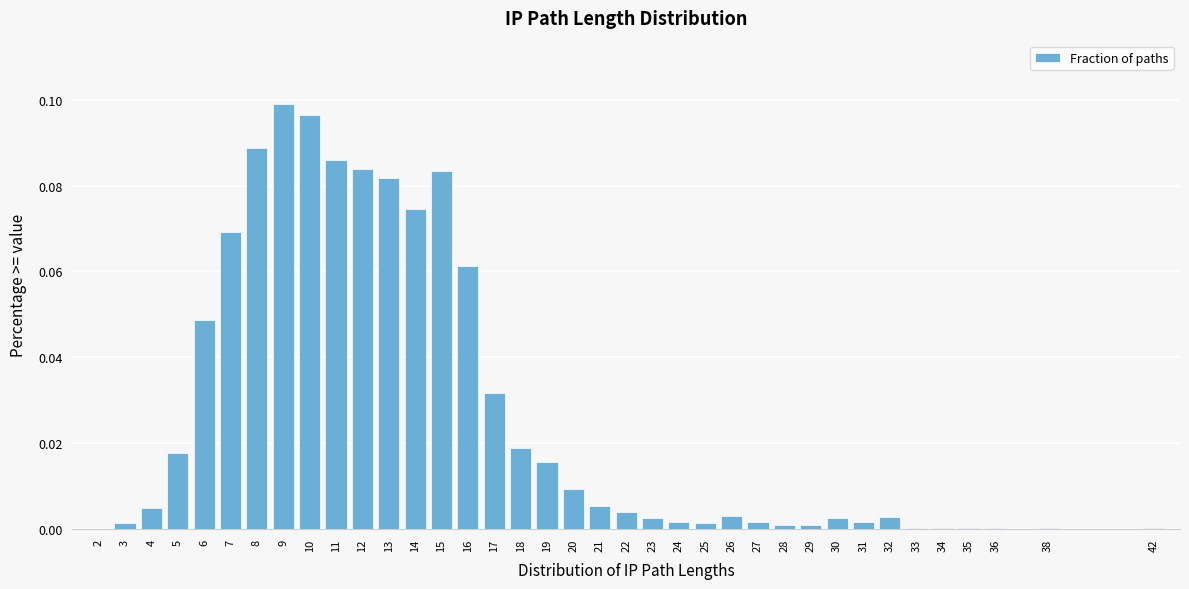

Is it true that the value at 13 is 0.1?

True